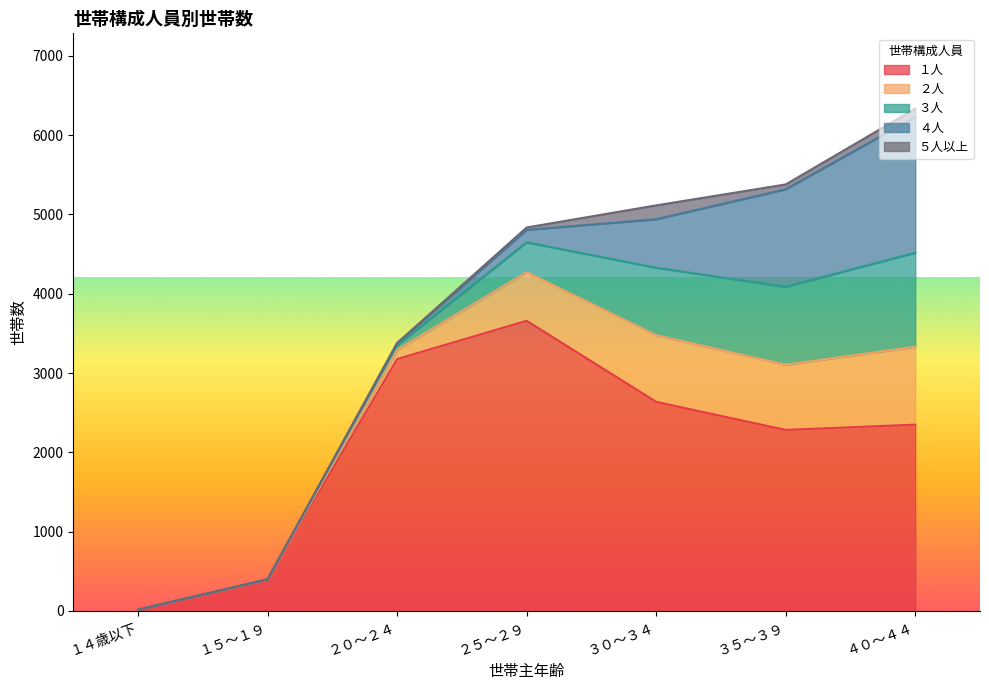

How many interior local valleys does the ５人以上 series have?

1